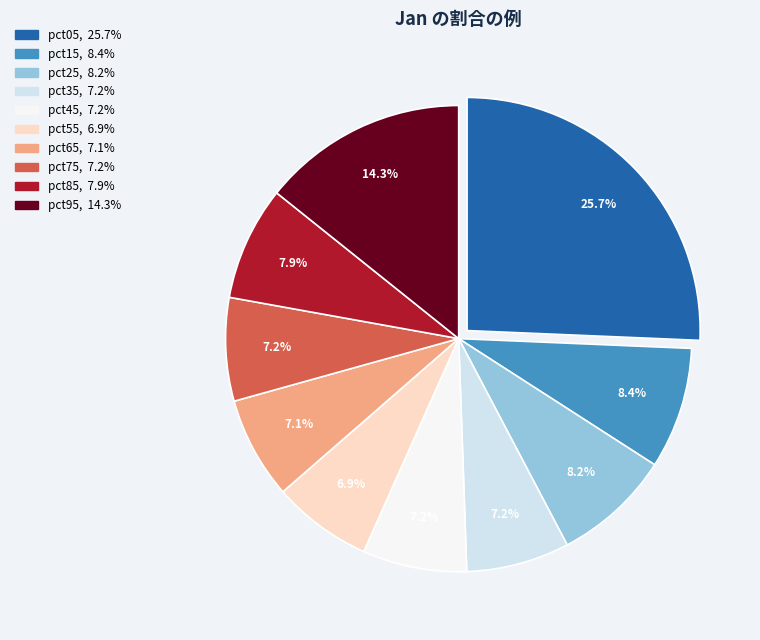

How many segments does this pie chart have?

10